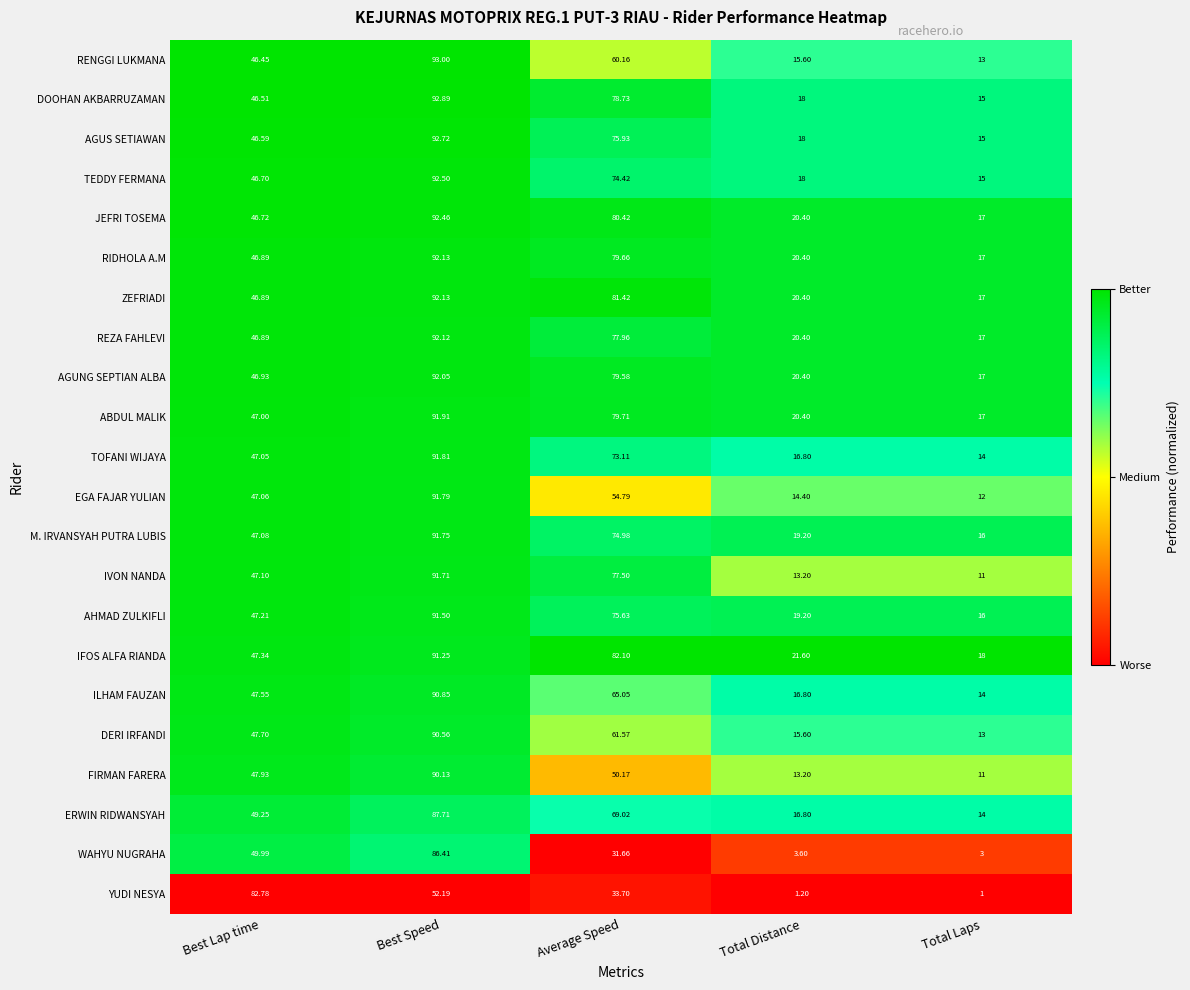

List the labels in order of AGUNG SEPTIAN ALBA value, largest first.

Best Speed, Average Speed, Best Lap time, Total Distance, Total Laps